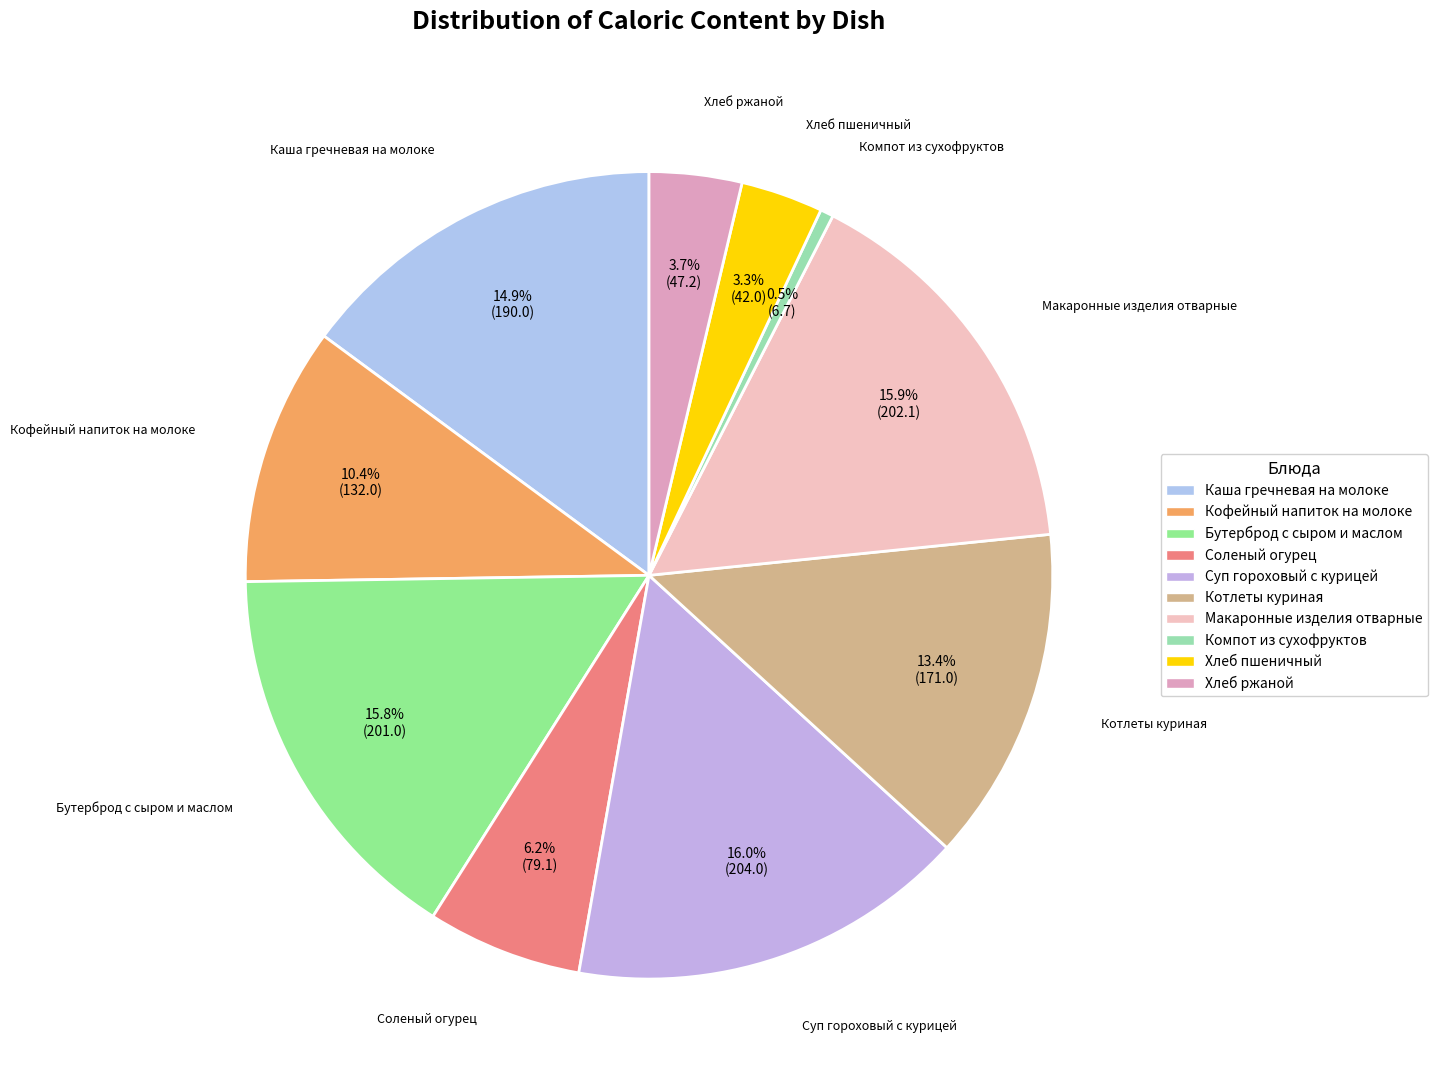

To the nearest percent, what is the difference between the largest and smallest slice percentages?

15%